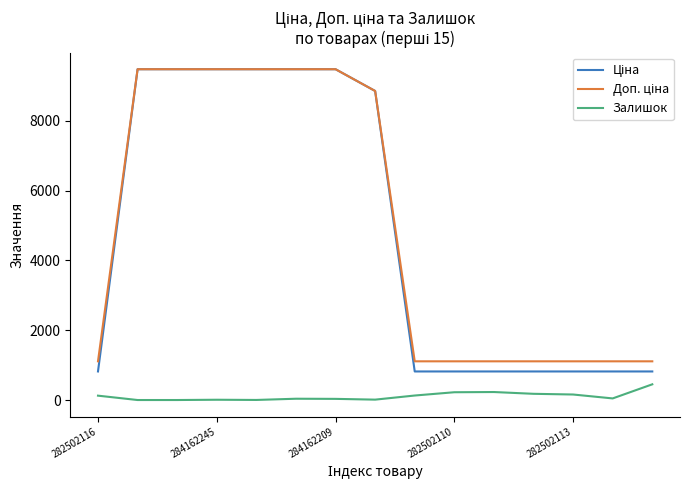

What is the maximum value for Залишок?

450.0